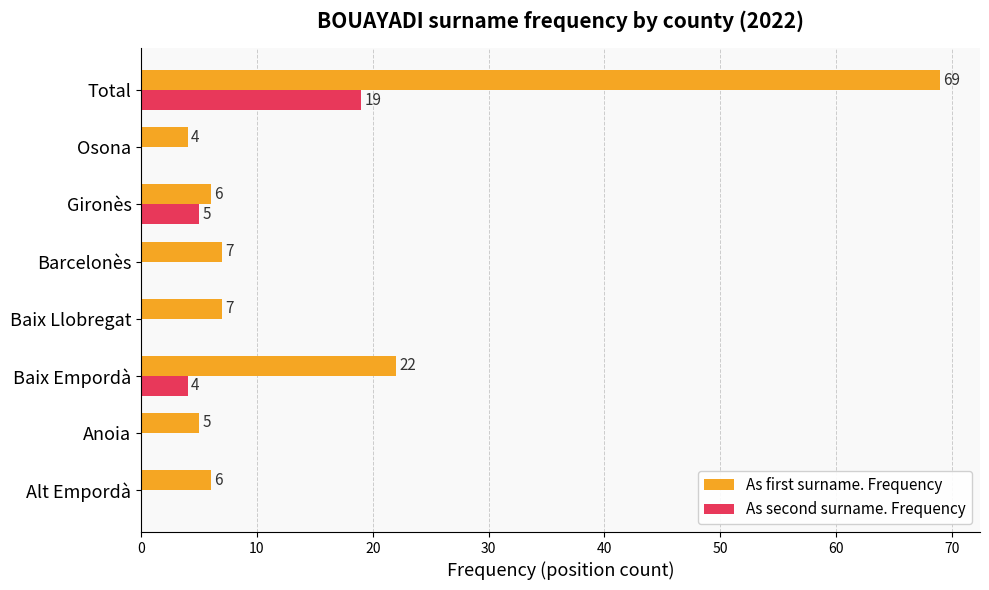

What value does the As first surname. Frequency series have at Baix Empordà?

22